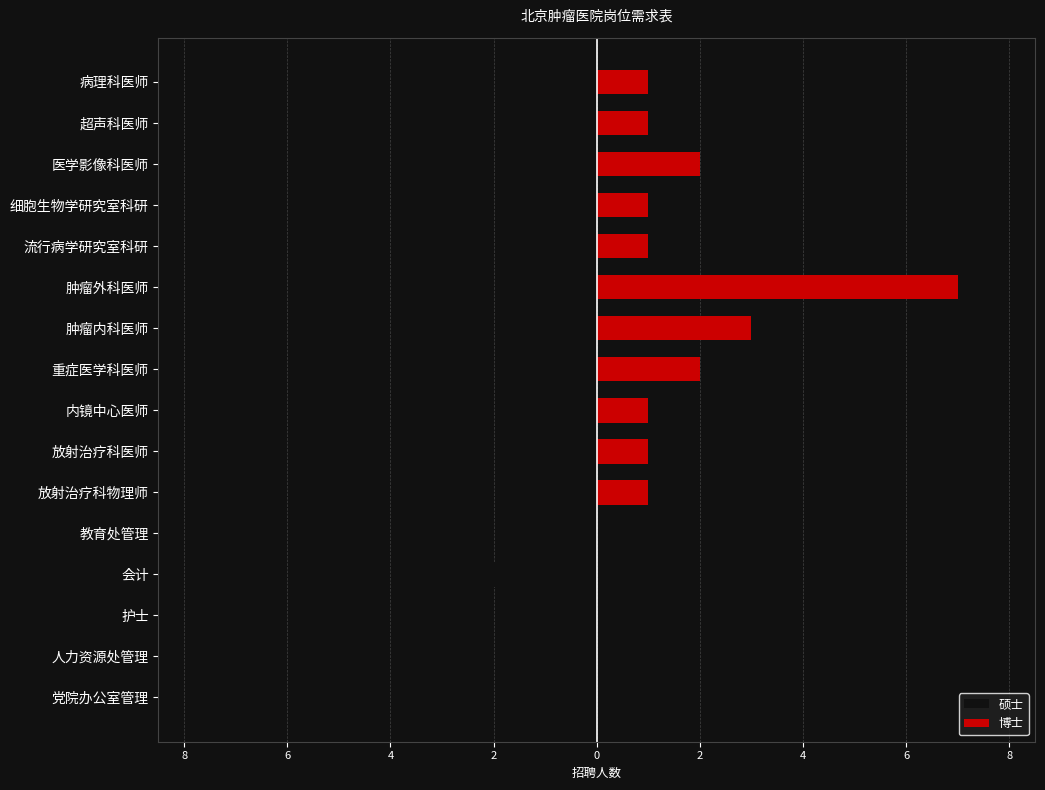

Rank the series by their average value, from highest to lowest.

博士, 硕士